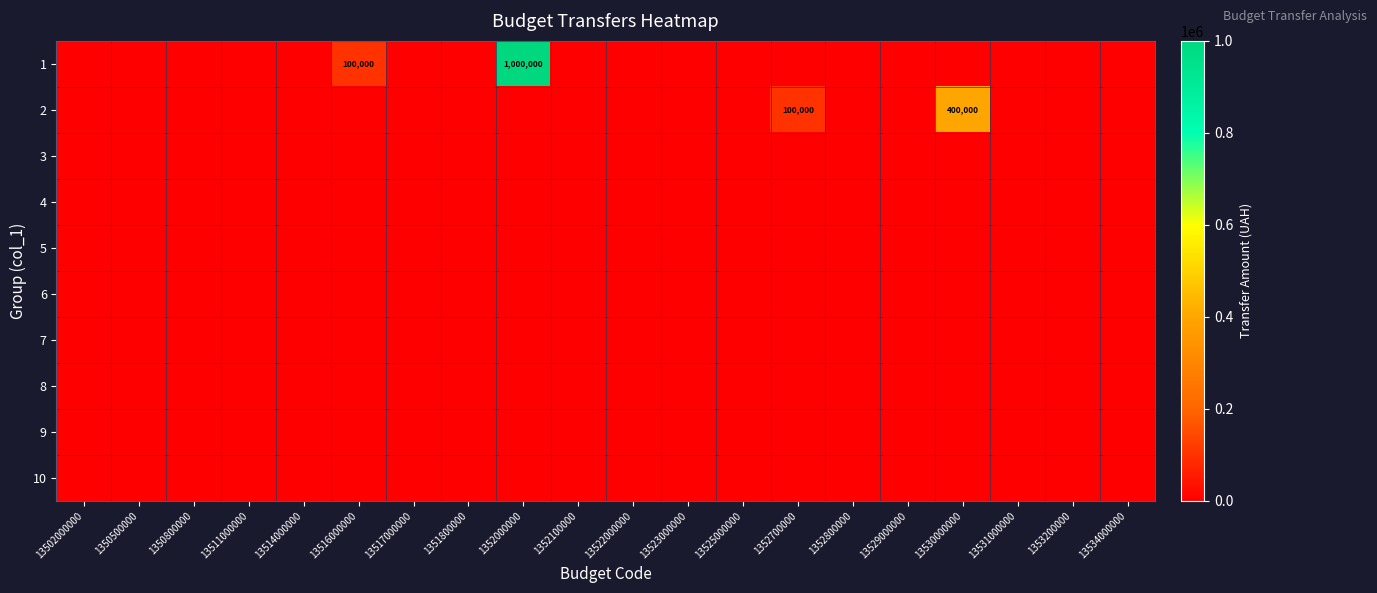

How many series are shown in this chart?

10